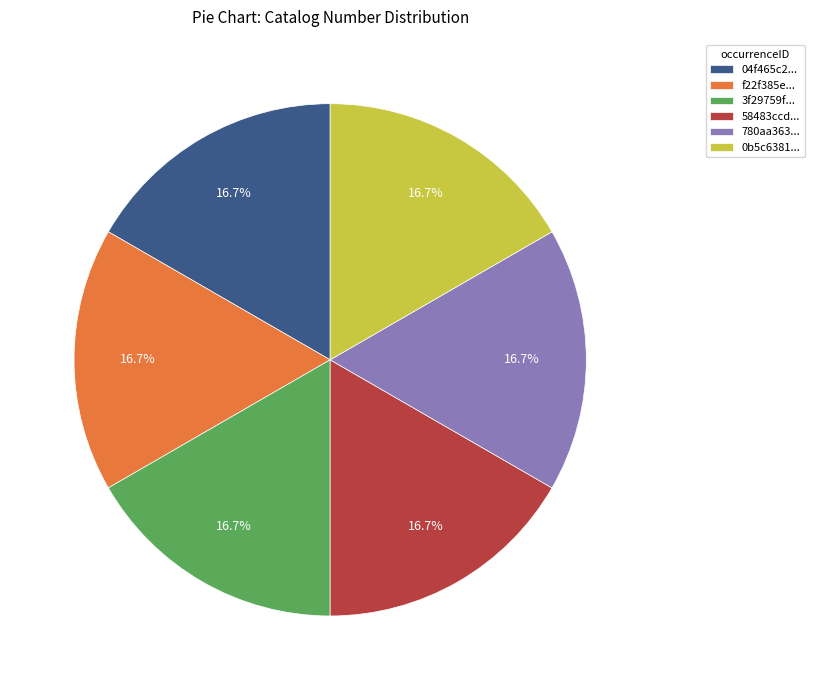

Is 780aa363... the majority of the pie?

No